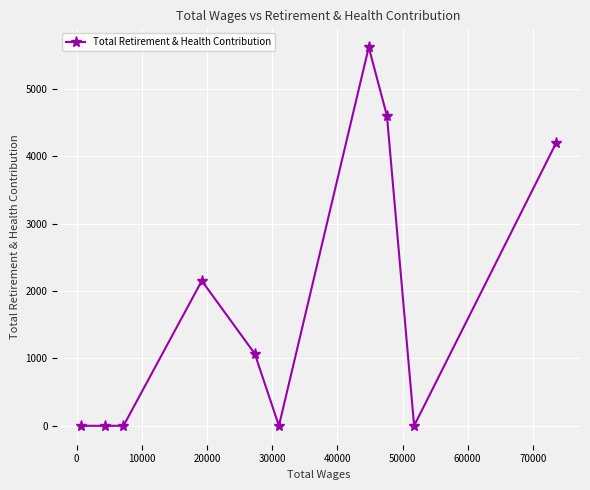

What is the sum of all values?

17634